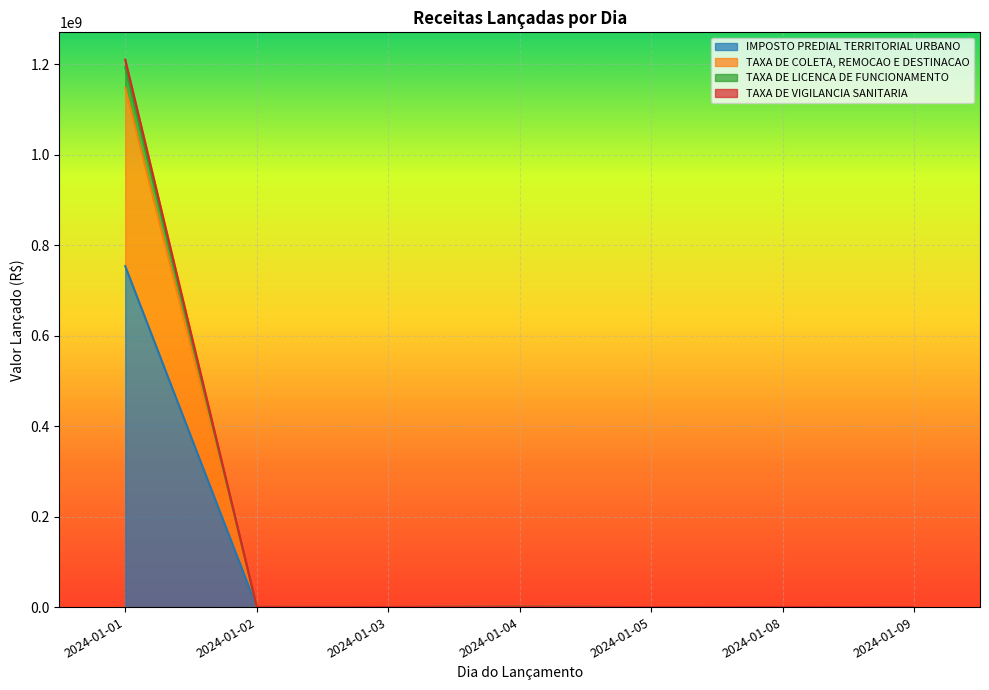

Reading right to left, extract all data points from this chart.

IMPOSTO PREDIAL TERRITORIAL URBANO: 2024-01-09=10332.5	2024-01-08=125805.1	2024-01-05=0.0	2024-01-04=608433.3	2024-01-03=116384.4	2024-01-02=240608.9	2024-01-01=753525072.7
TAXA DE COLETA, REMOCAO E DESTINACAO: 2024-01-09=64944.6	2024-01-08=243352.9	2024-01-05=36383.5	2024-01-04=837976.5	2024-01-03=183043.5	2024-01-02=345170.1	2024-01-01=1209889564.1
TAXA DE LICENCA DE FUNCIONAMENTO: 2024-01-09=53101.9	2024-01-08=226626.9	2024-01-05=24662.8	2024-01-04=820151.4	2024-01-03=174497.1	2024-01-02=332961.5	2024-01-01=1192881265.4
TAXA DE VIGILANCIA SANITARIA: 2024-01-09=17817.6	2024-01-08=196836.0	2024-01-05=0.0	2024-01-04=787553.1	2024-01-03=146659.7	2024-01-02=303292.7	2024-01-01=1147733164.2